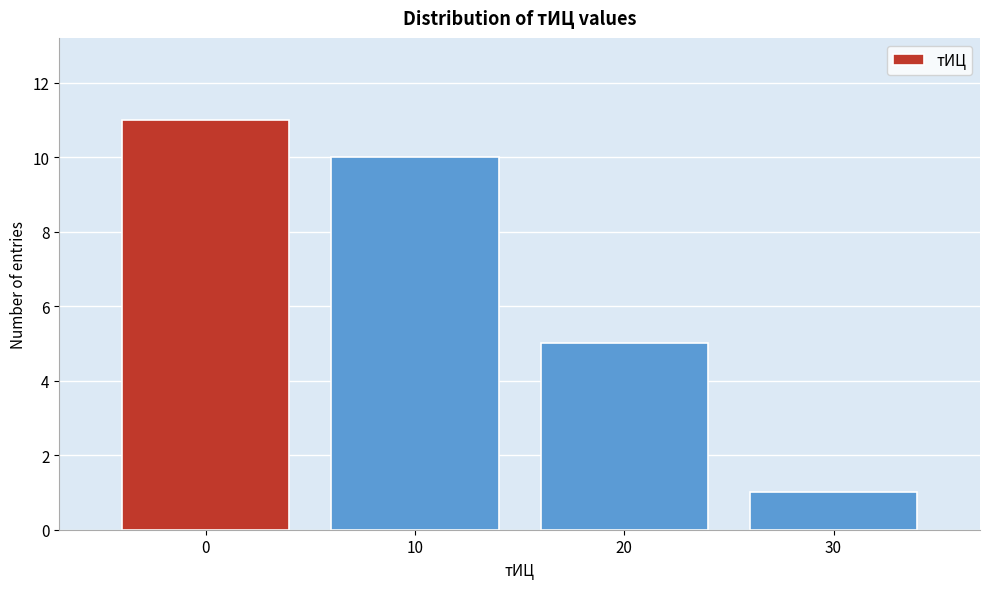

Reading left to right, extract all data points from this chart.

11	10	5	1